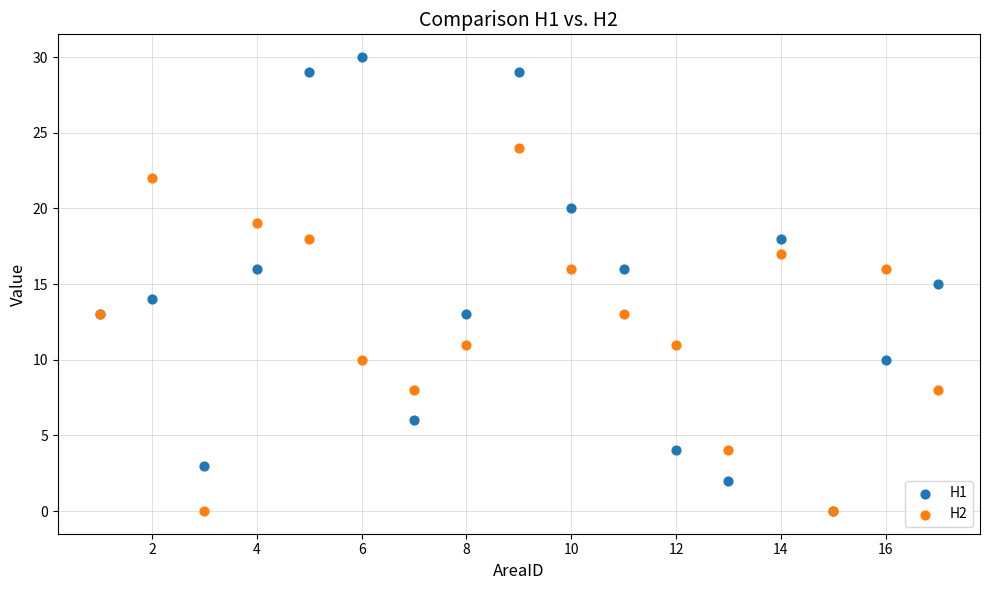

What are all the series names shown in the legend?

H1, H2